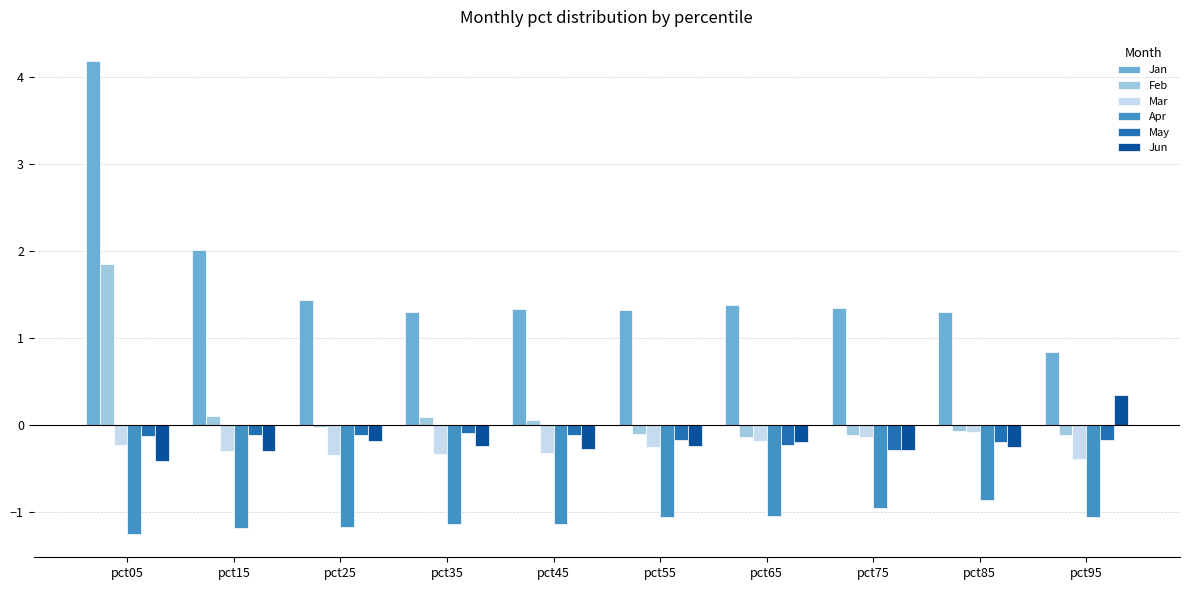

Which series has the widest spread of values?

Jan